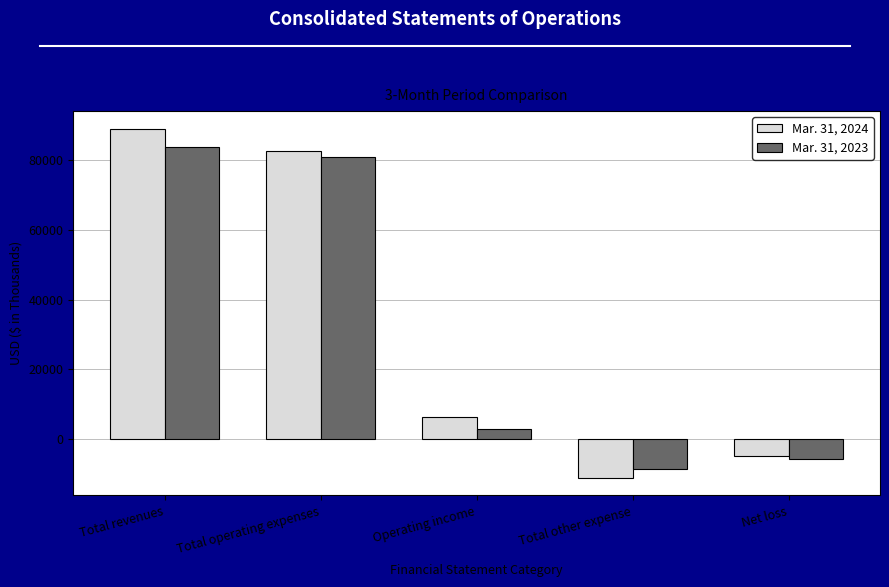

At which label does Mar. 31, 2023 first exceed 2846?

Total revenues